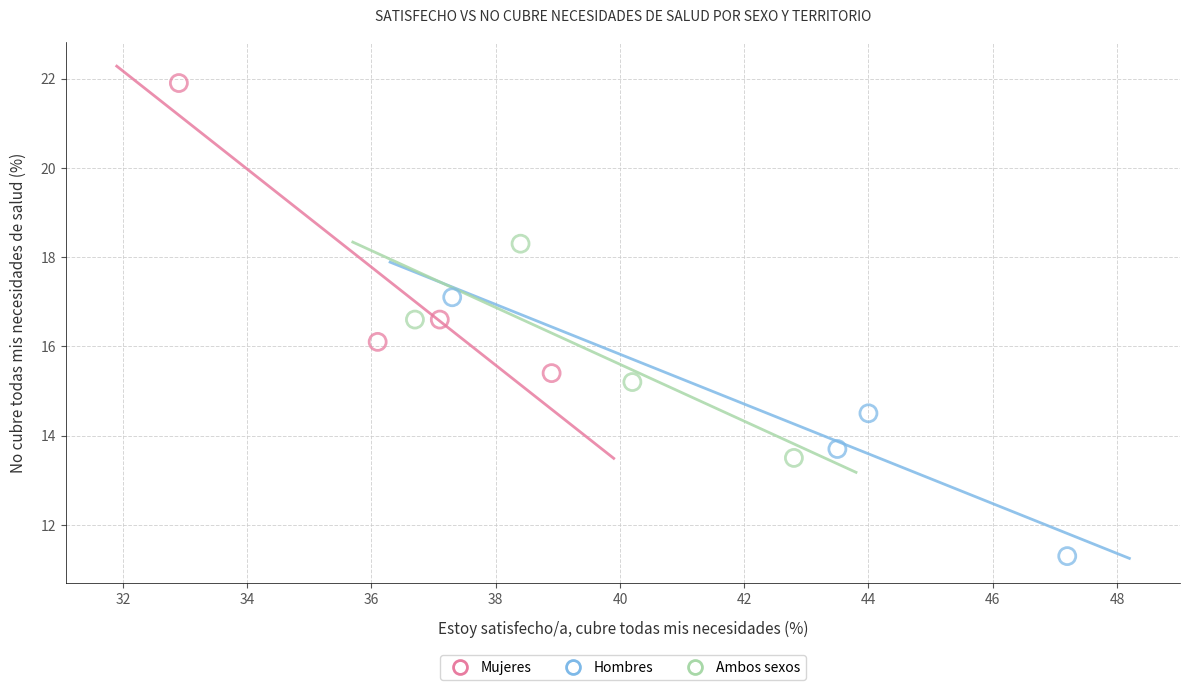

Which series contains the highest Y value?

Mujeres